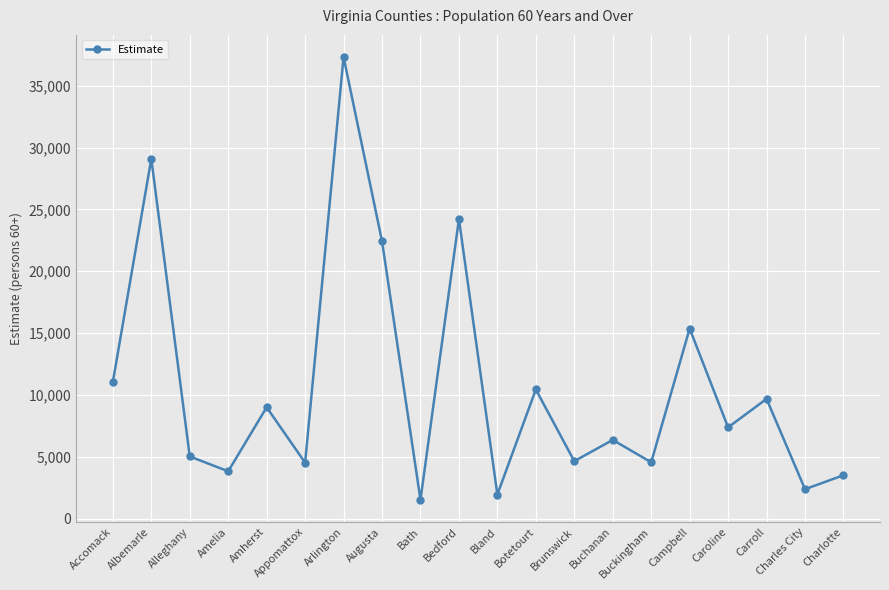

Which label corresponds to the largest value in the chart?

Arlington